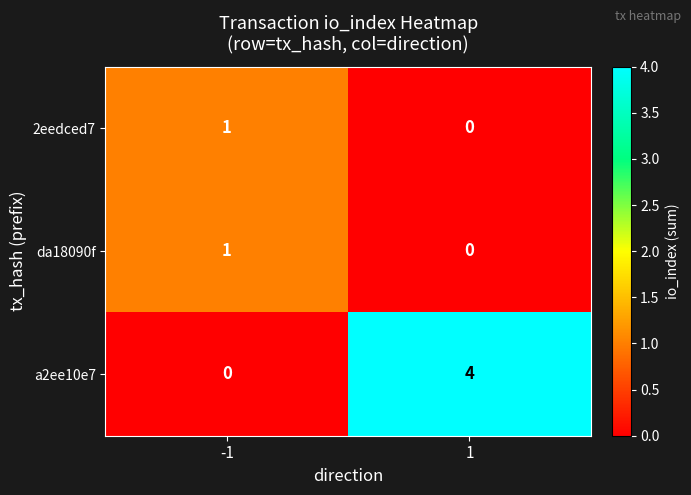

At which category does the chart reach its peak across all series?

1